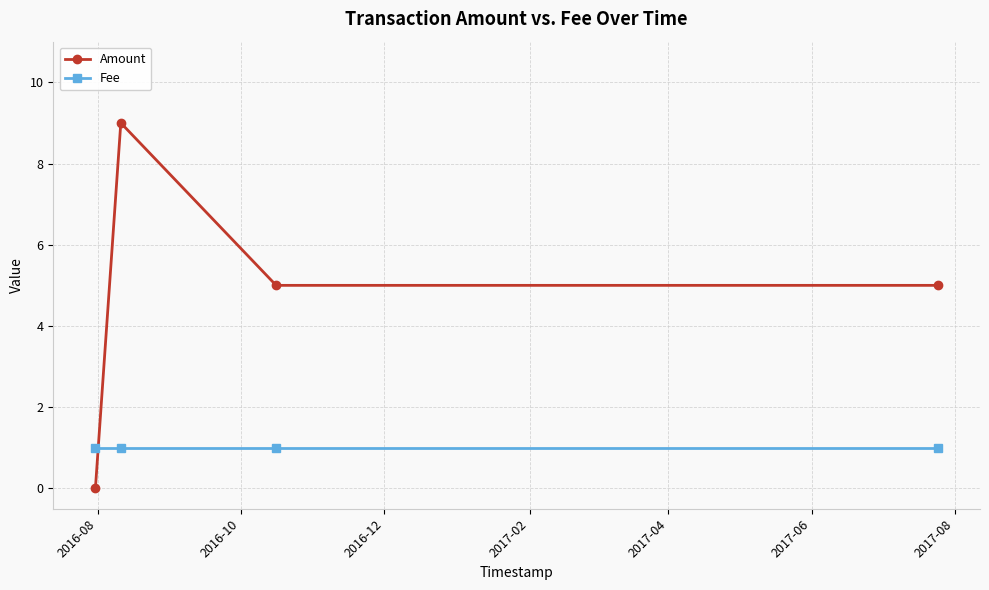

Reading right to left, list all the values displayed in this chart.

Amount: 5	5	9	0
Fee: 1	1	1	1